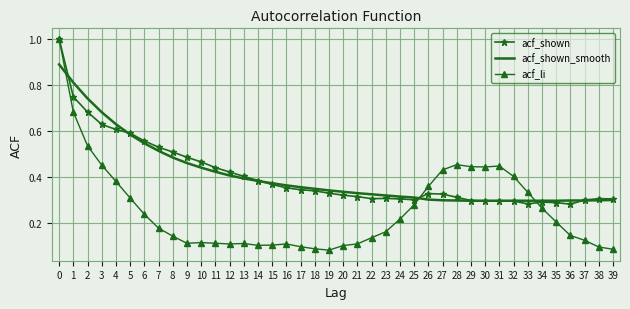

True or false: acf_shown_smooth has a value of 0.5 at 39.

False